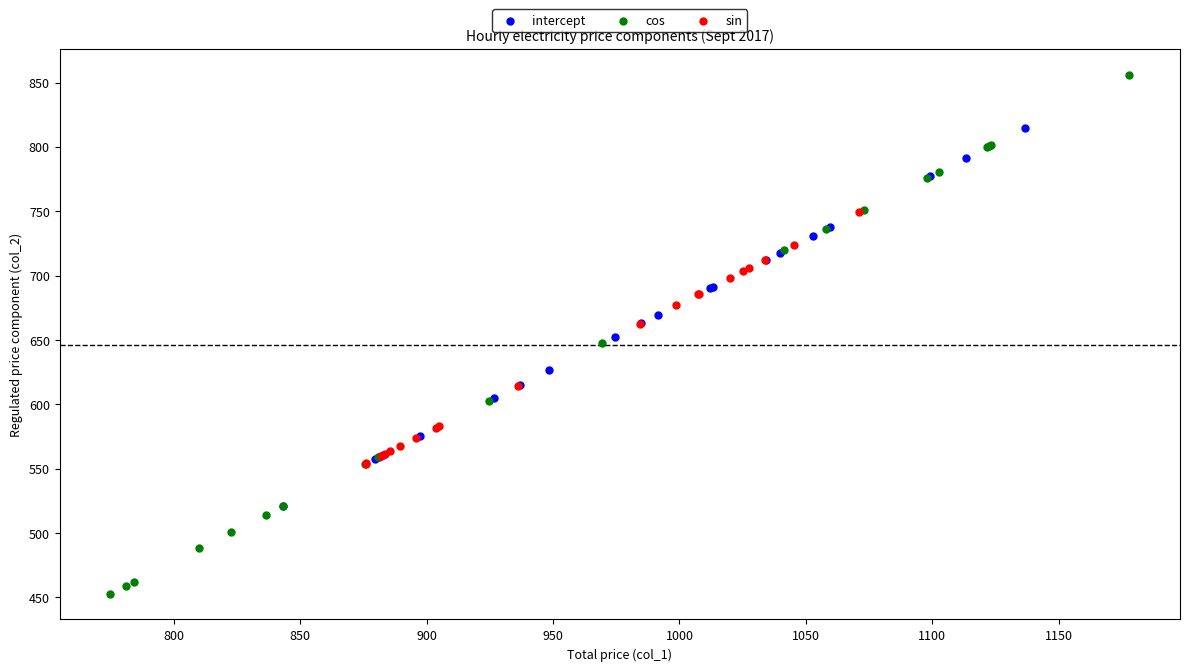

What are all the series names shown in the legend?

intercept, cos, sin